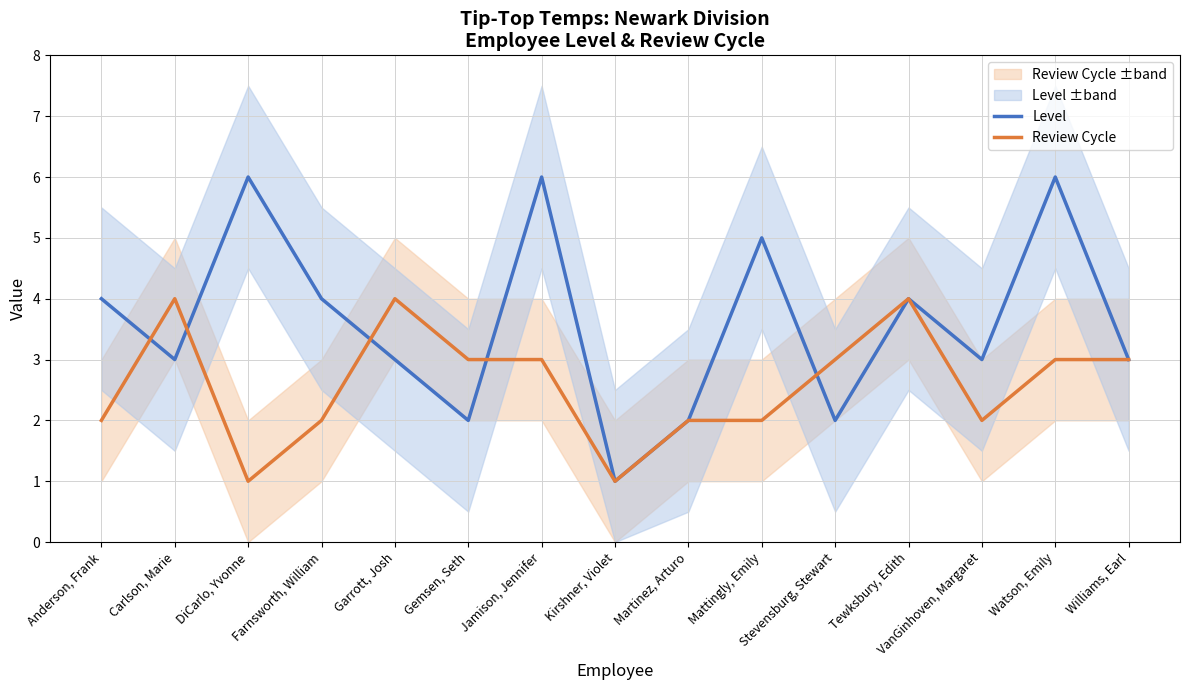

How many distinct data groups are displayed?

2